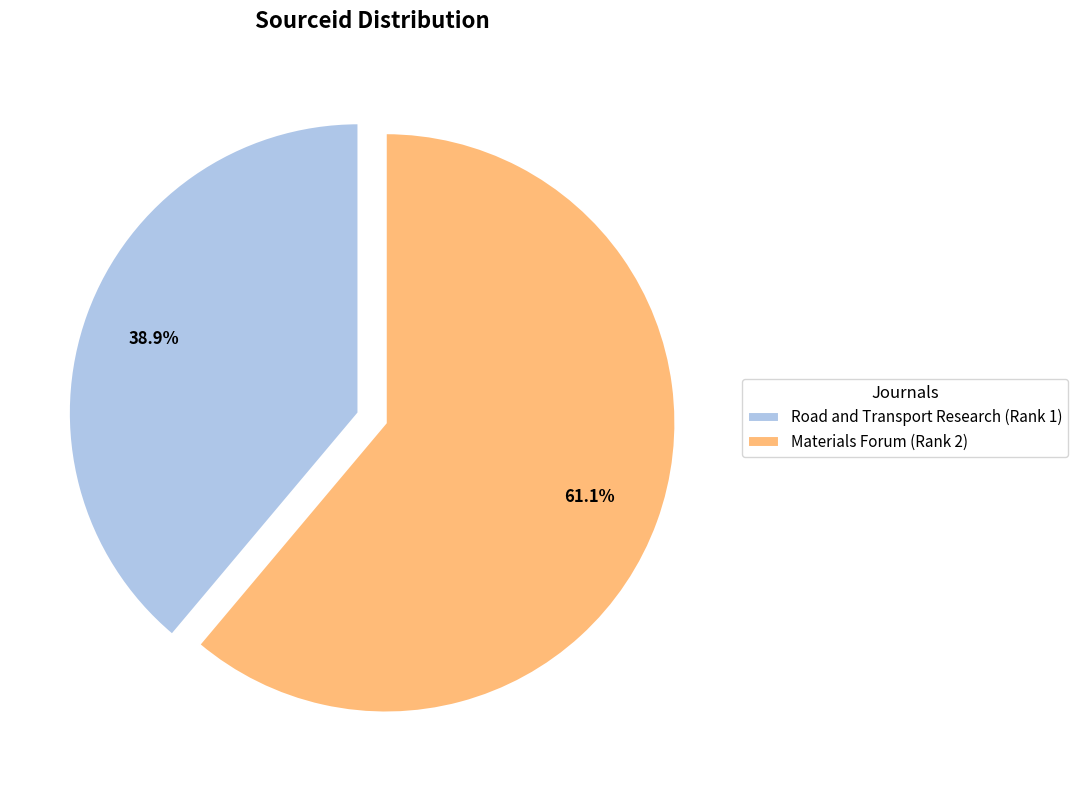

Rank the categories by value from lowest to highest.

Road and Transport Research (Rank 1), Materials Forum (Rank 2)